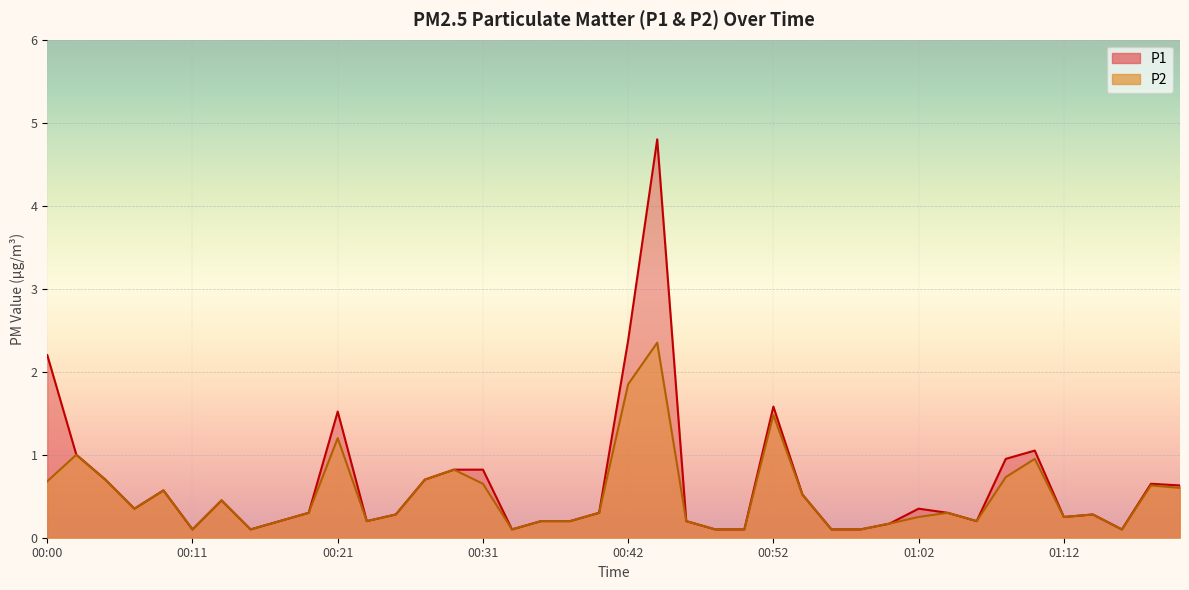

What is the maximum value shown in the chart?

4.8